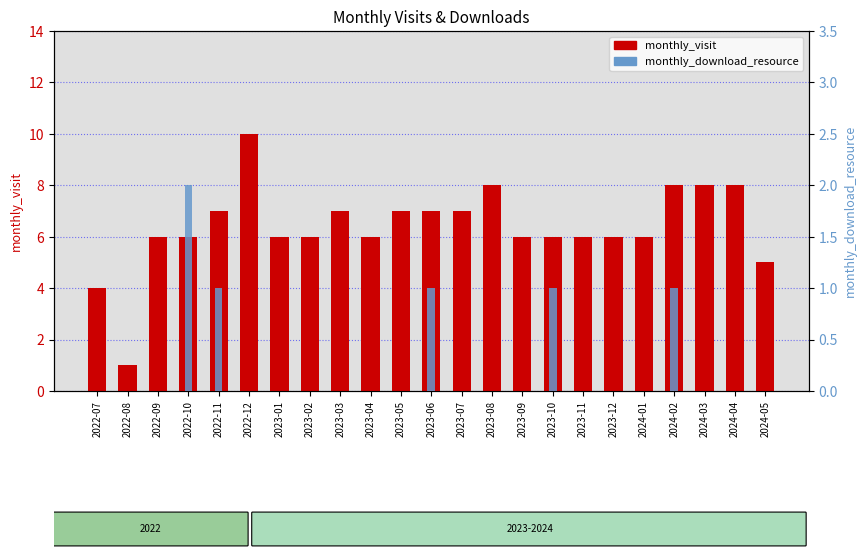

Are the bars grouped side by side (vs. stacked)?

Yes